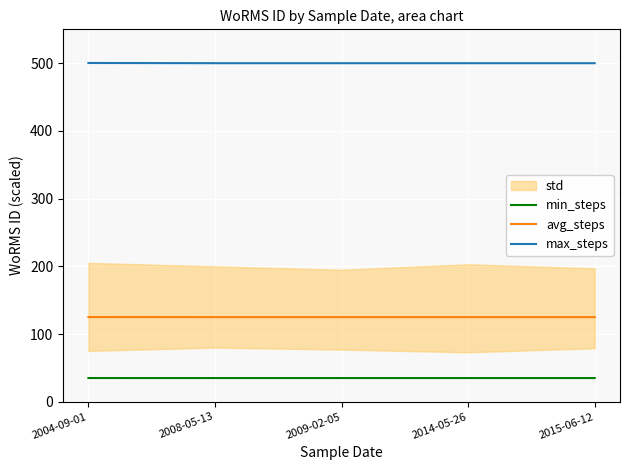

At 2008-05-13, list the series in order from largest to smallest.

max_steps, avg_steps, min_steps